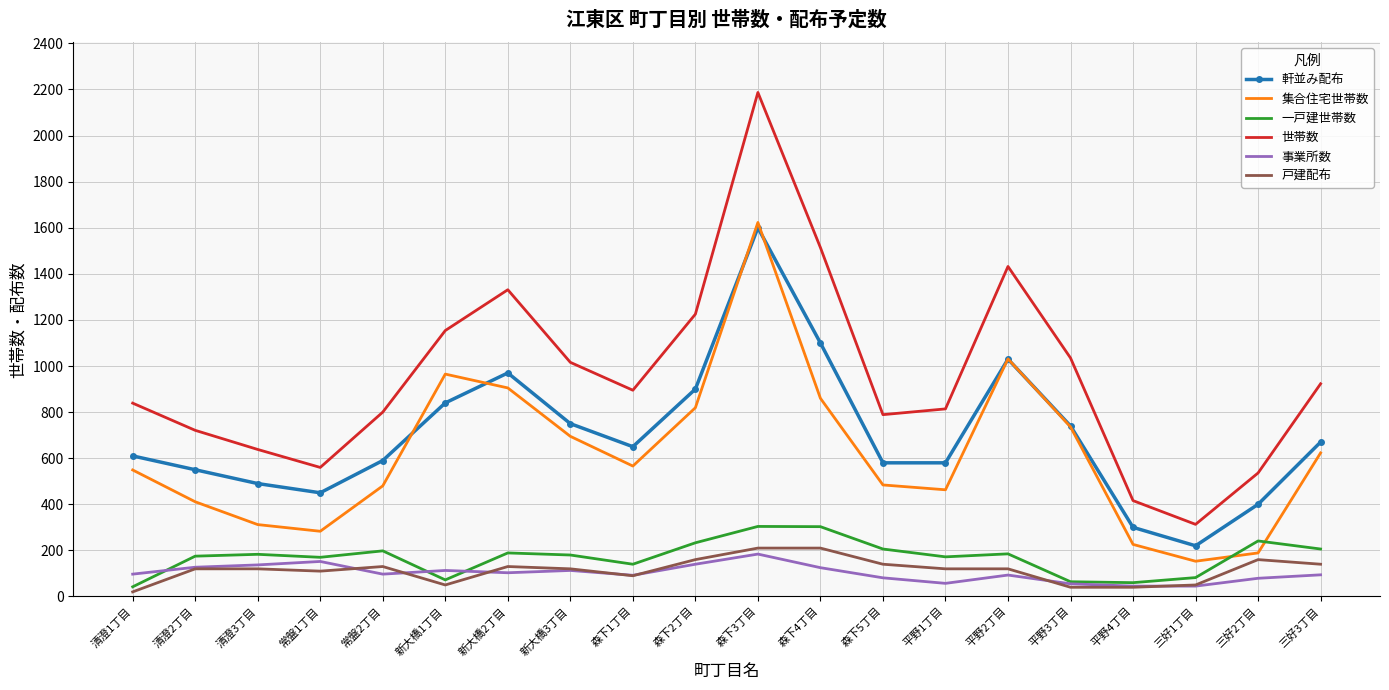

What is the sum of the 集合住宅世帯数 values at 三好2丁目 and 森下3丁目?

1812